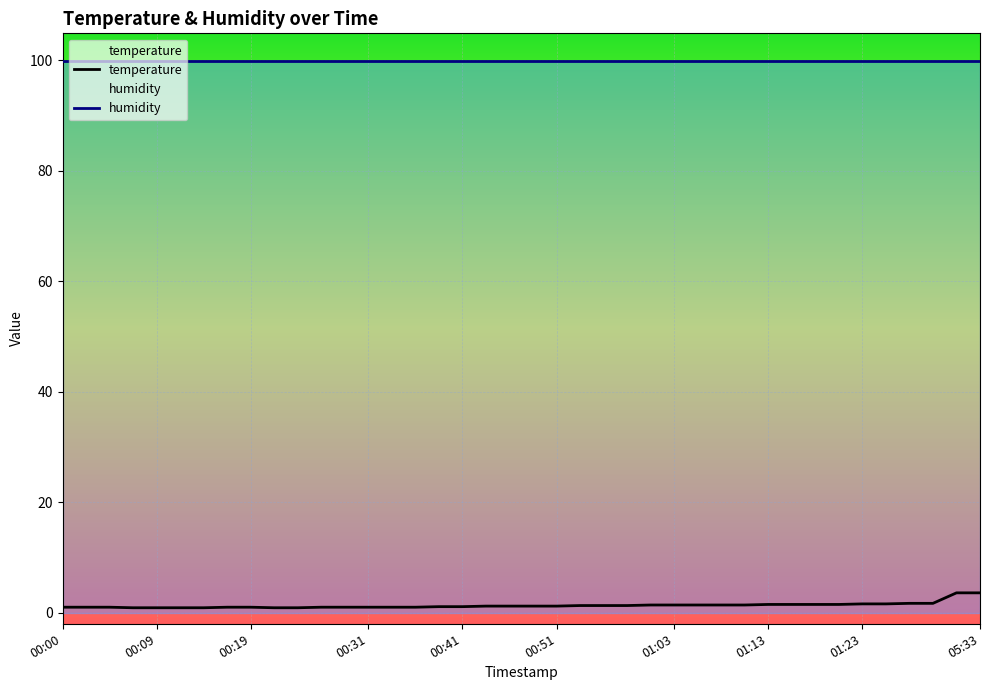

Which series has the largest total across all categories?

humidity